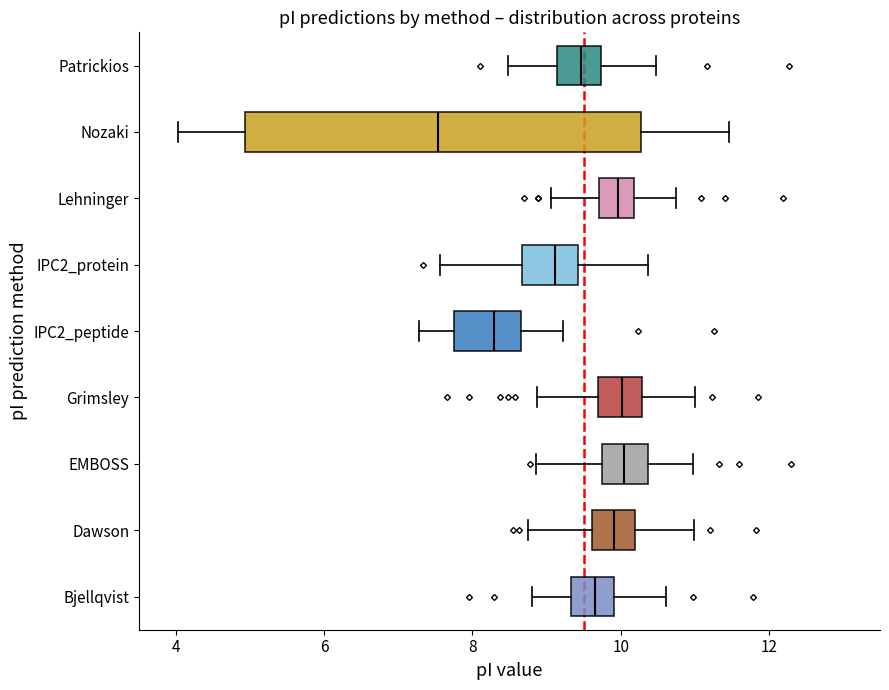

Which box's median line is the furthest to the left?

Nozaki